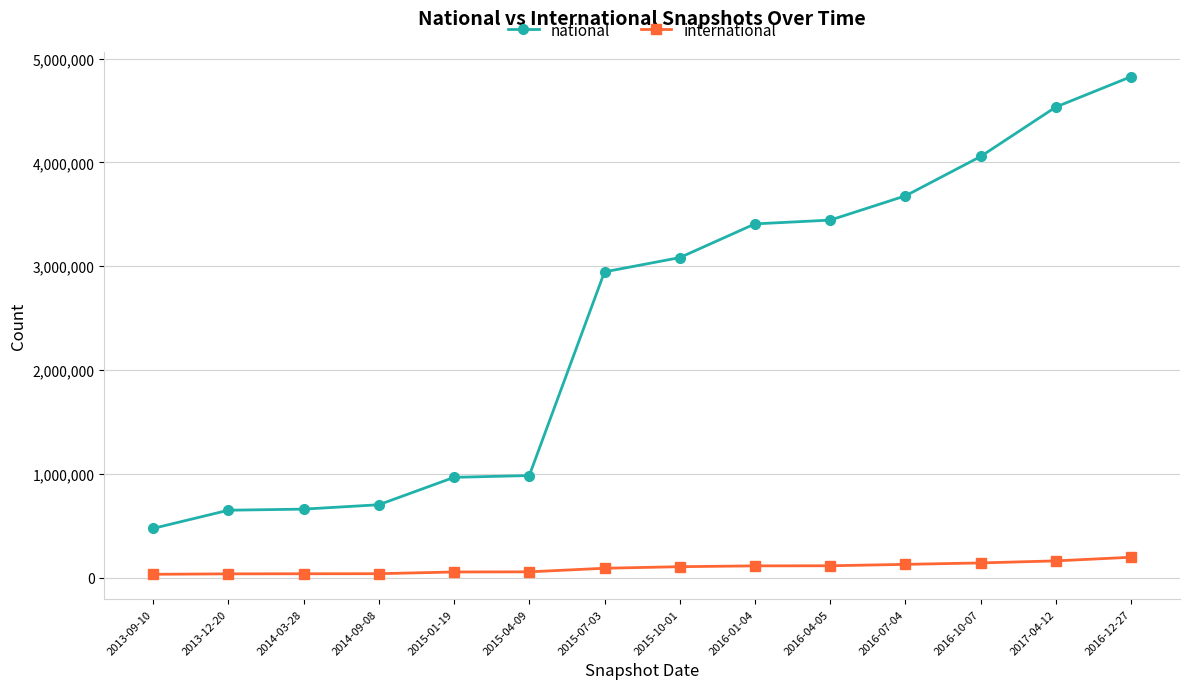

What are all the series names shown in the legend?

national, international